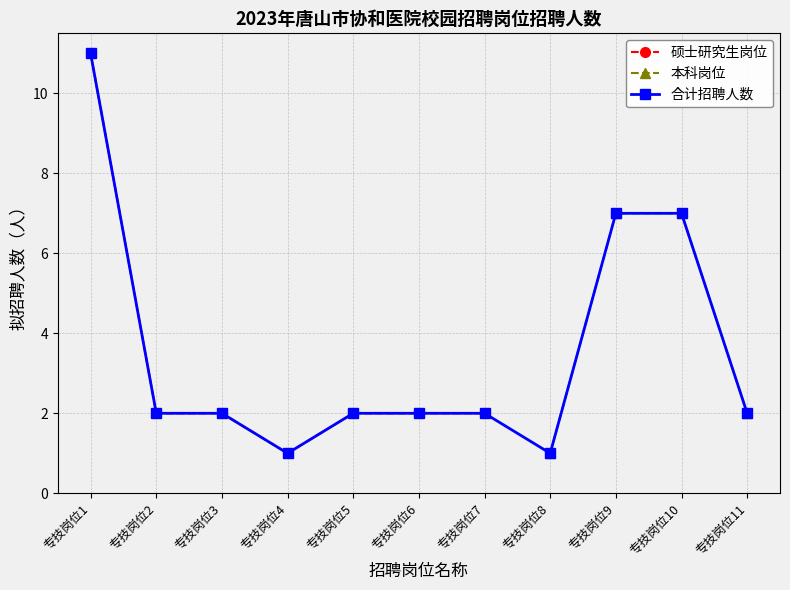

How many interior local valleys does the 硕士研究生岗位 series have?

1